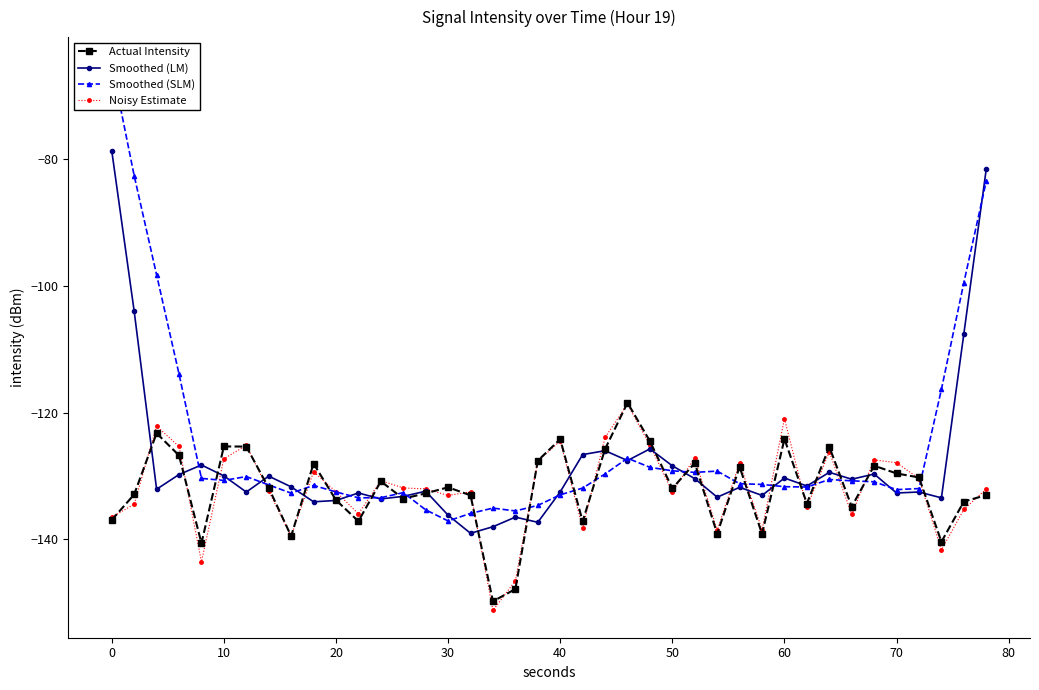

What is the approximate value of Smoothed (LM) at 40?

-132.5